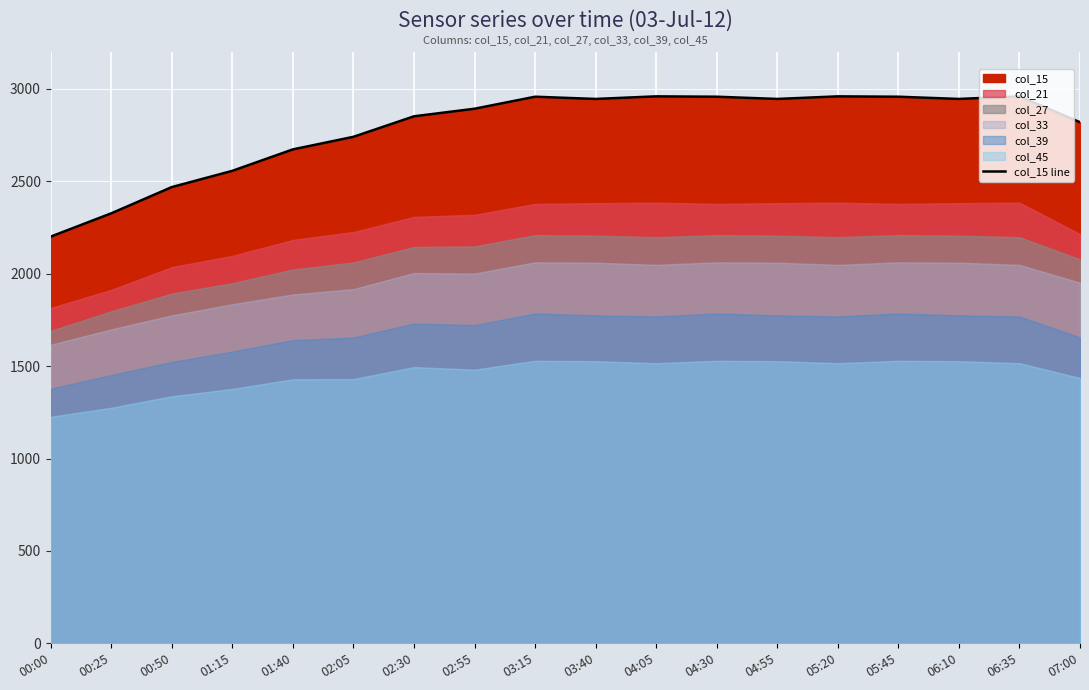

Reading left to right, transcribe all the data shown in this chart.

00:00=2201	00:25=2327	00:50=2469	01:15=2557	01:40=2673	02:05=2741	02:30=2852	02:55=2893	03:15=2958	03:40=2946	04:05=2960	04:30=2958	04:55=2946	05:20=2960	05:45=2958	06:10=2946	06:35=2960	07:00=2820